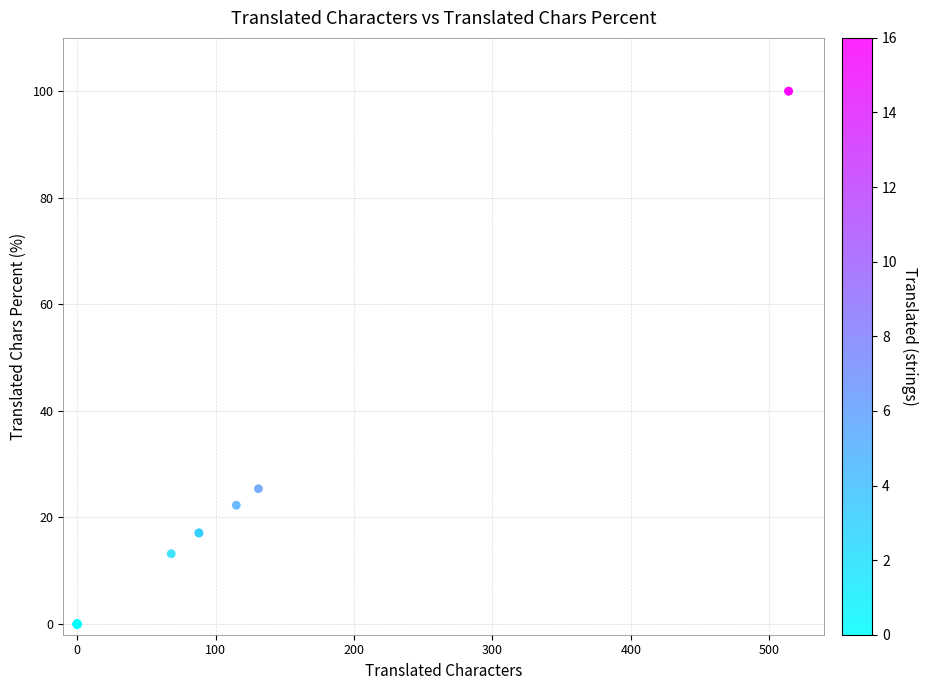

What Y value in the scatter plot is closest to 50?

25.4